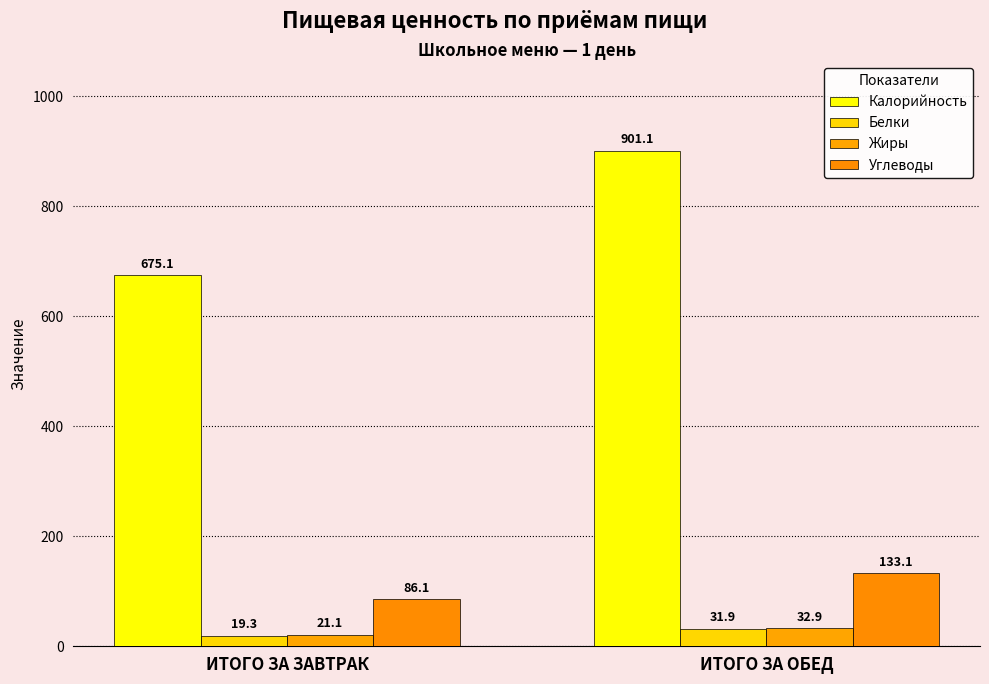

Which category has the highest value across all series?

ИТОГО ЗА ОБЕД